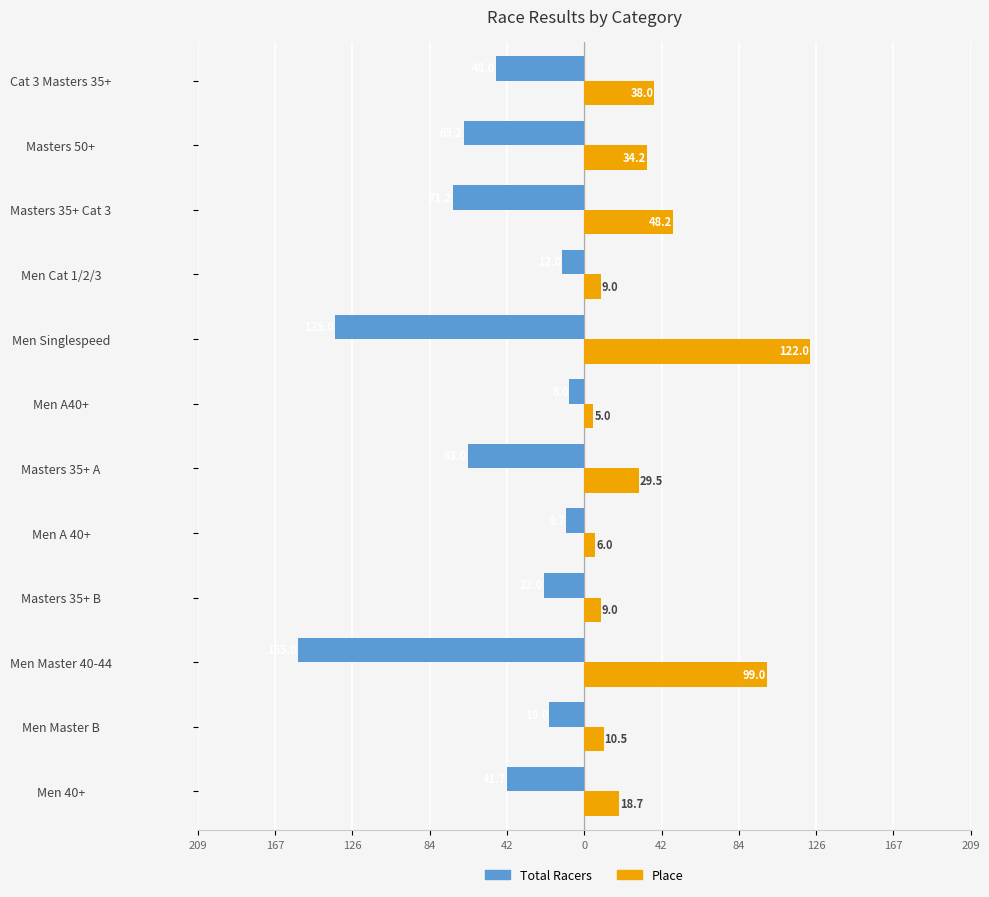

Reading left to right, list all the values displayed in this chart.

Total Racers: -41.7	-19.0	-155.0	-22.0	-9.7	-63.0	-8.0	-135.0	-12.0	-71.2	-65.2	-48.0
Place: 18.7	10.5	99.0	9.0	6.0	29.5	5.0	122.0	9.0	48.2	34.2	38.0